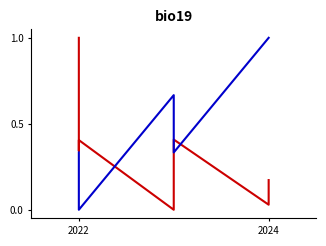

Is it true that Total económico equals -0.4 at 4?

False